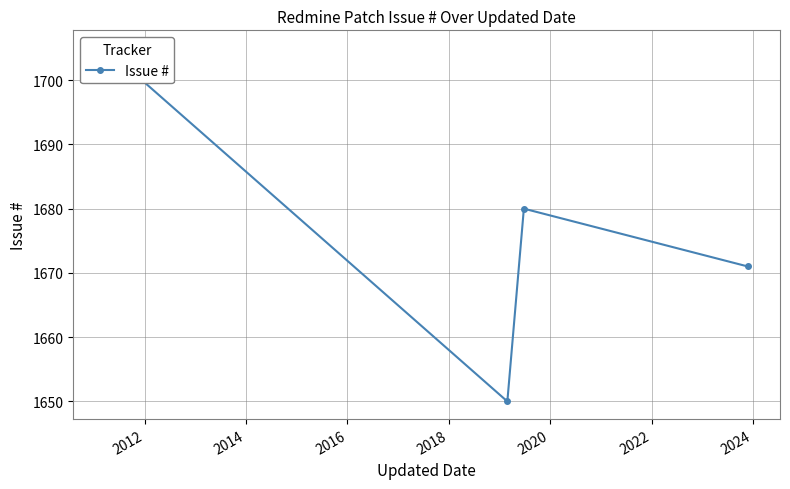

What is the minimum value shown in the chart?

1650